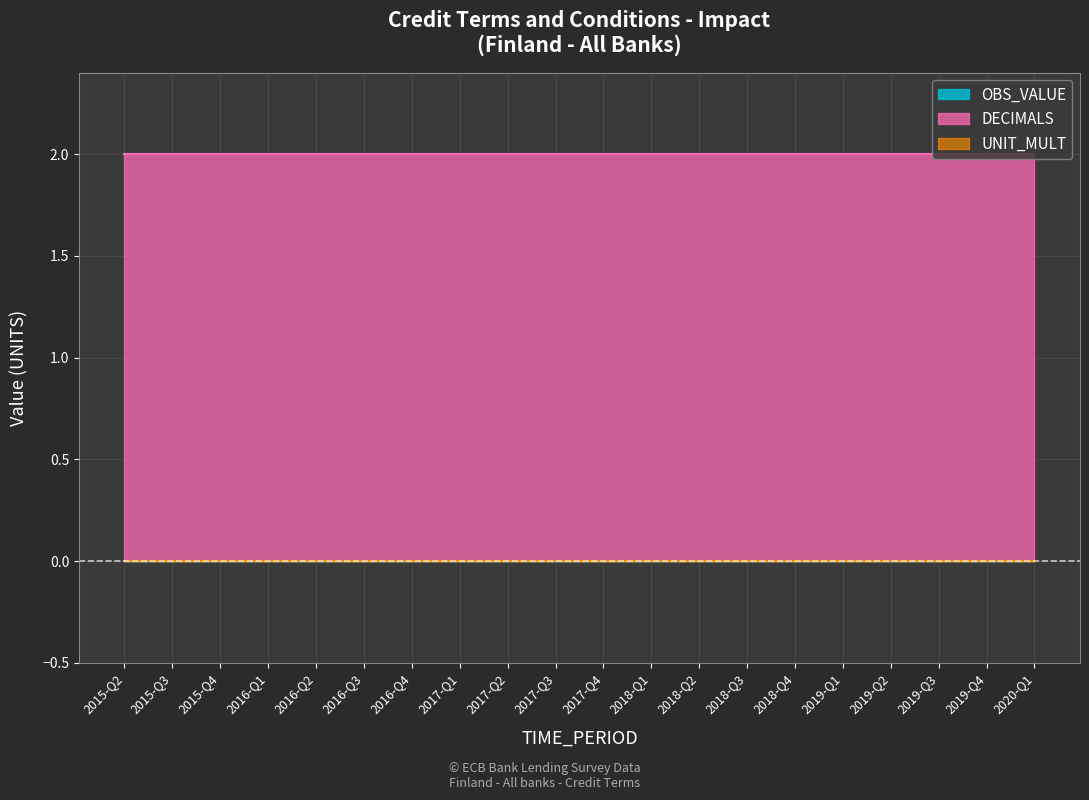

Rank the series at 2017-Q2 from lowest to highest value.

OBS_VALUE, UNIT_MULT, DECIMALS